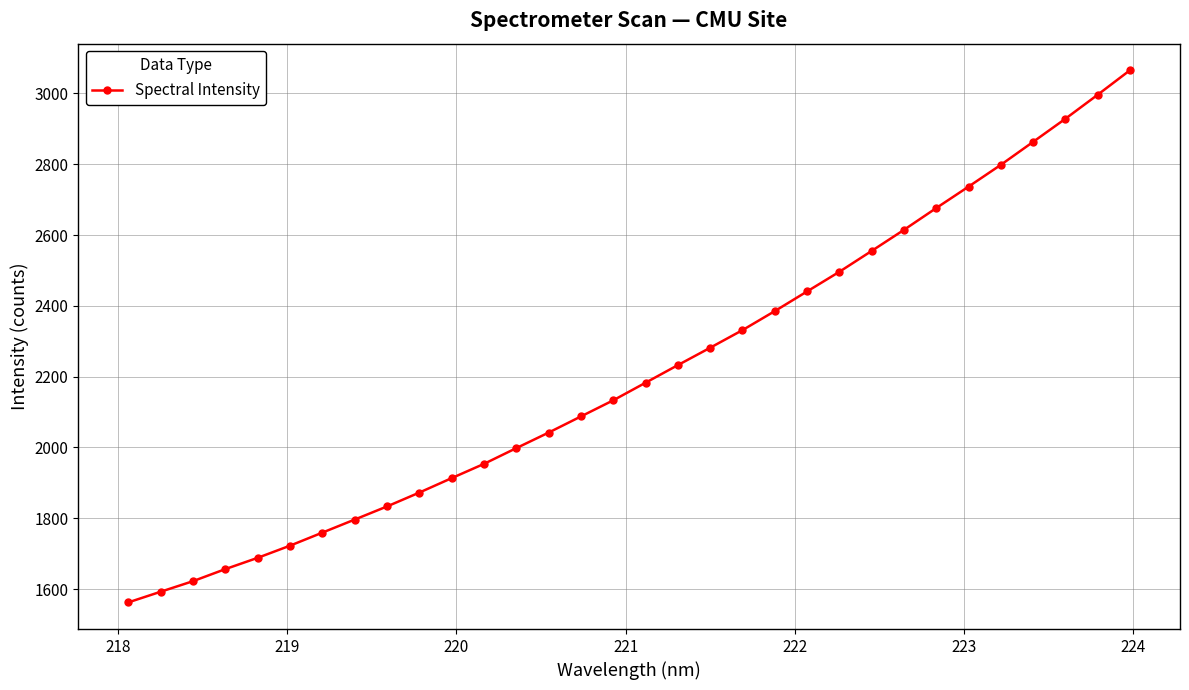

What is the minimum value shown in the chart?

1562.3